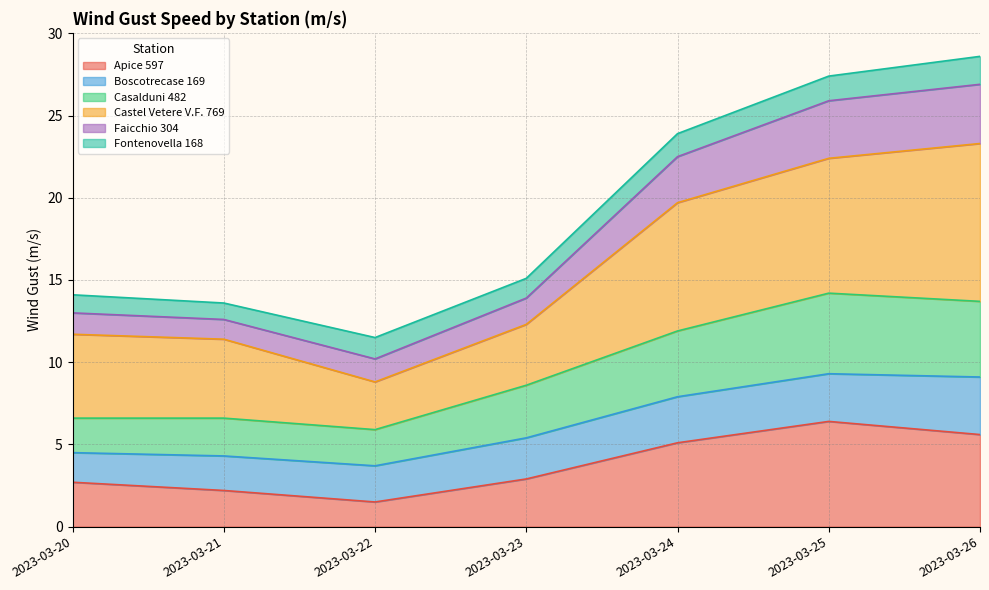

How many data points does each series have?

7